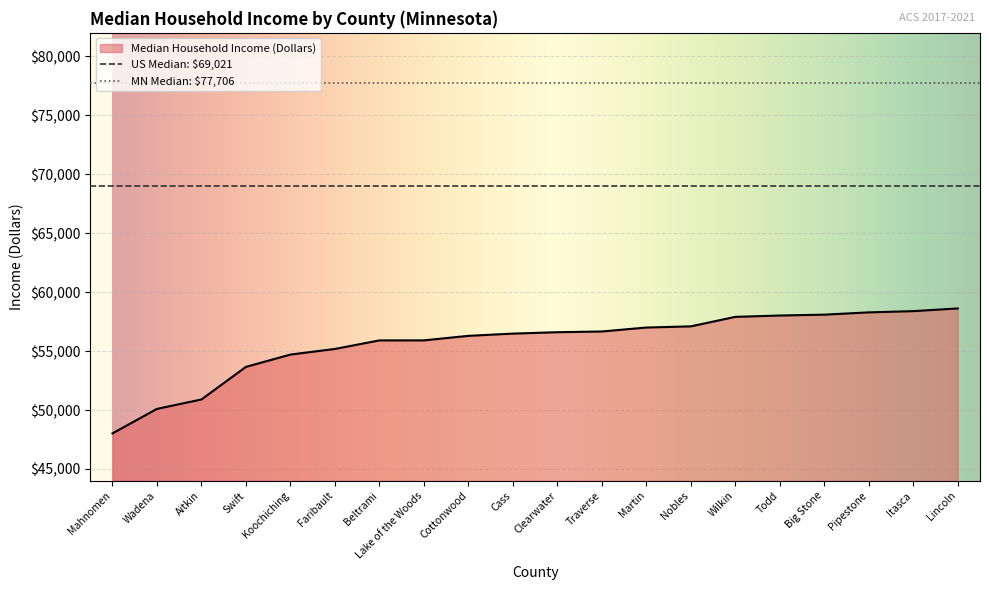

The value at Wadena is 33252. True or false?

False